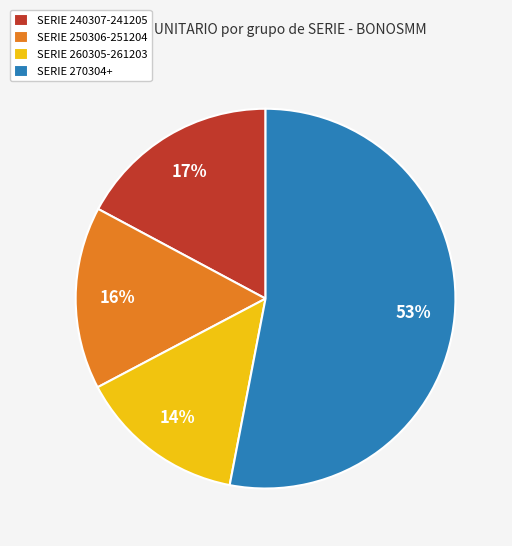

What is the ratio of the value at SERIE 250306-251204 to the value at SERIE 240307-241205?

0.9